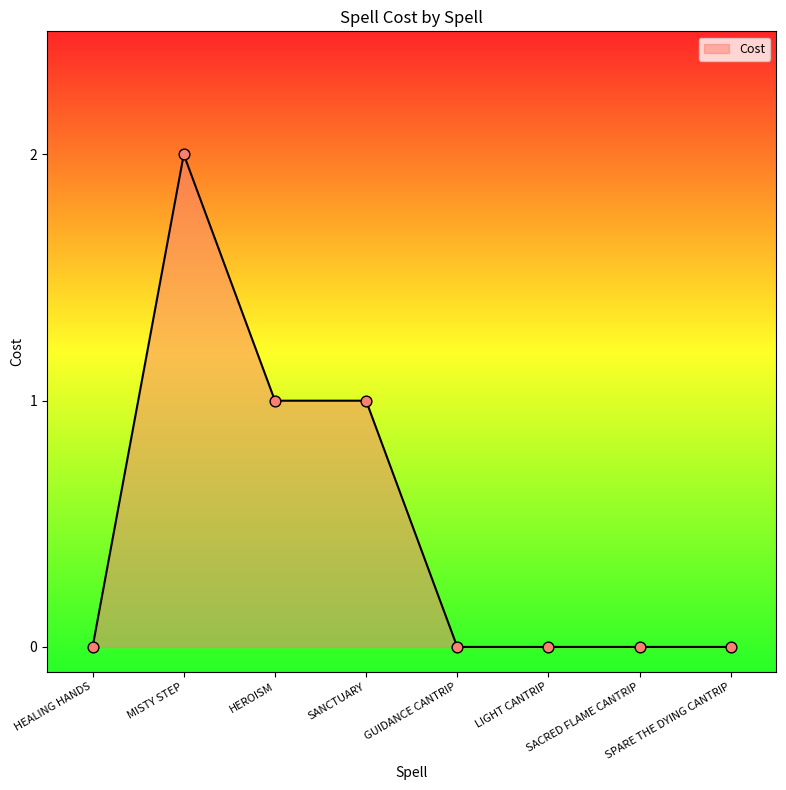

What is the change in value from MISTY STEP to LIGHT CANTRIP?

-2